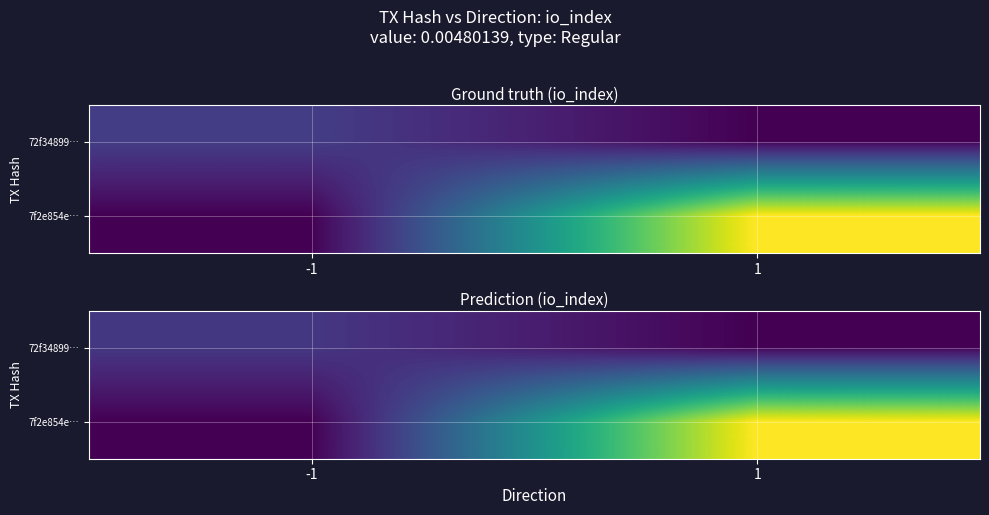

Which series has the largest total across all categories?

7f2e854e…